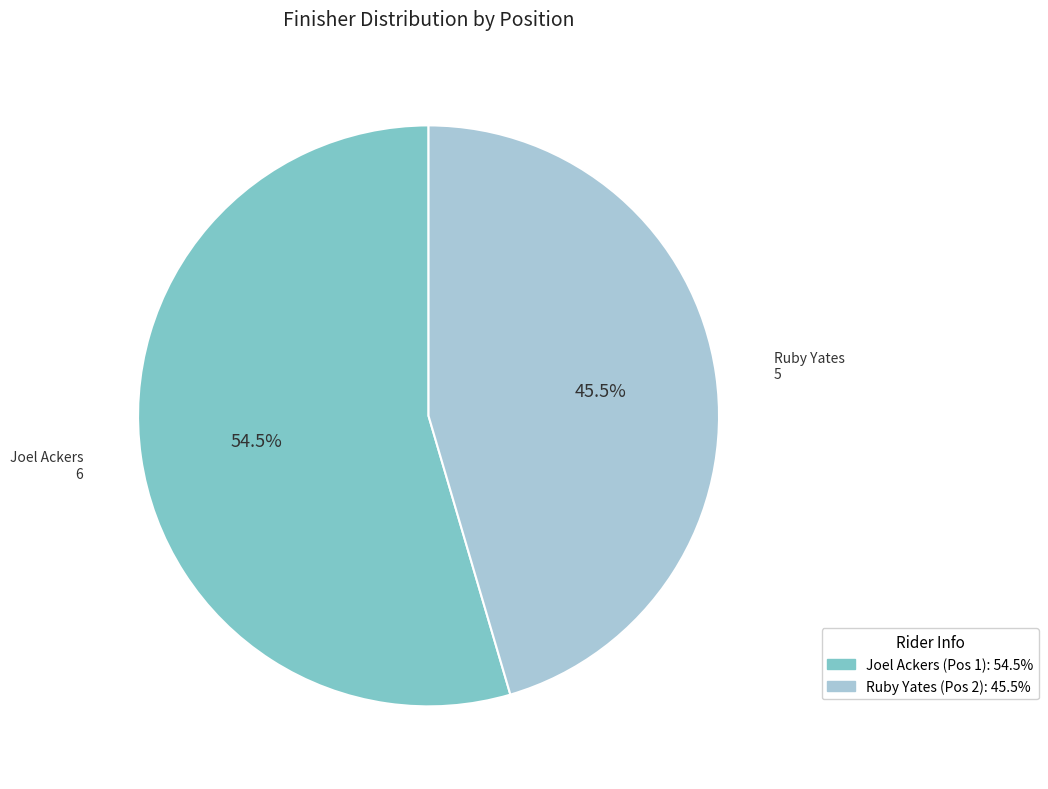

What is the ratio of the value at Joel Ackers (Pos 1): 54.5% to the value at Ruby Yates (Pos 2): 45.5%?

1.2